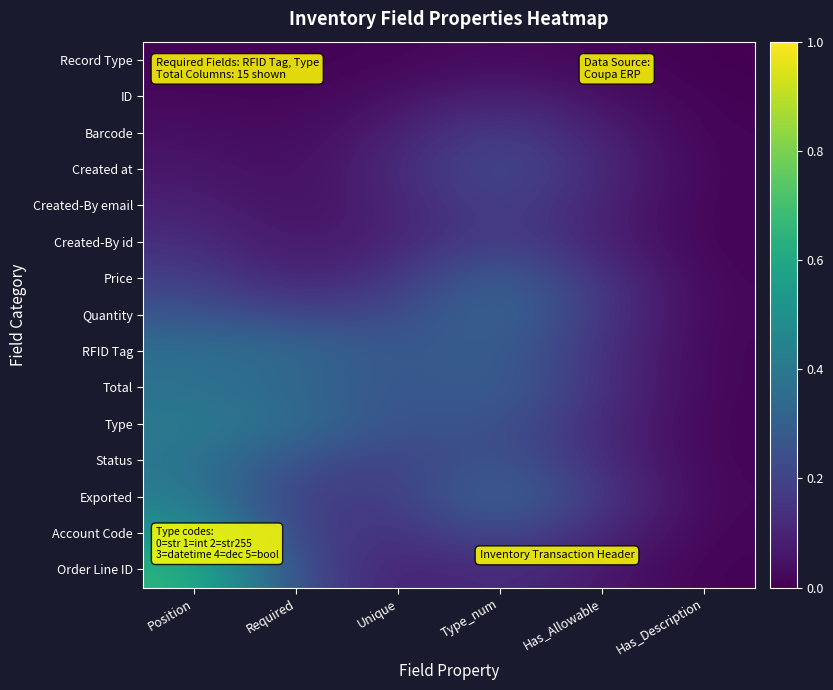

Which series changed the most between Required and Unique?

Order Line ID